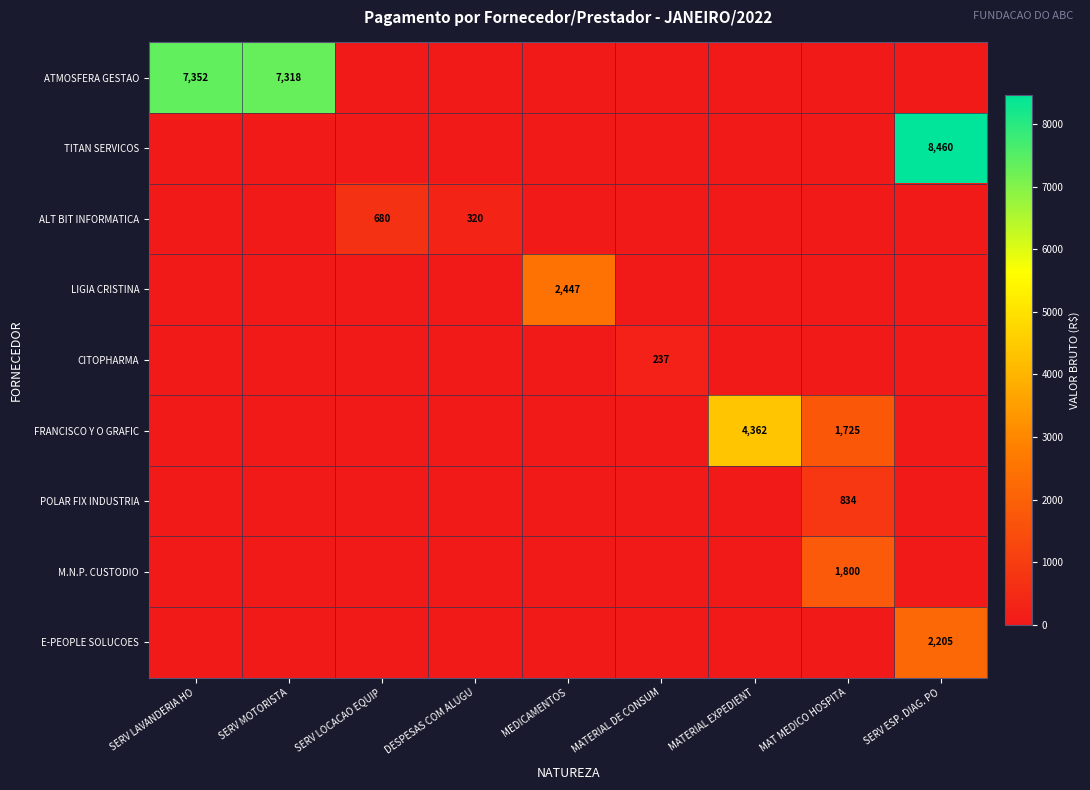

The POLAR FIX INDUSTRIA series shows 834 at MAT MEDICO HOSPITA. True or false?

True